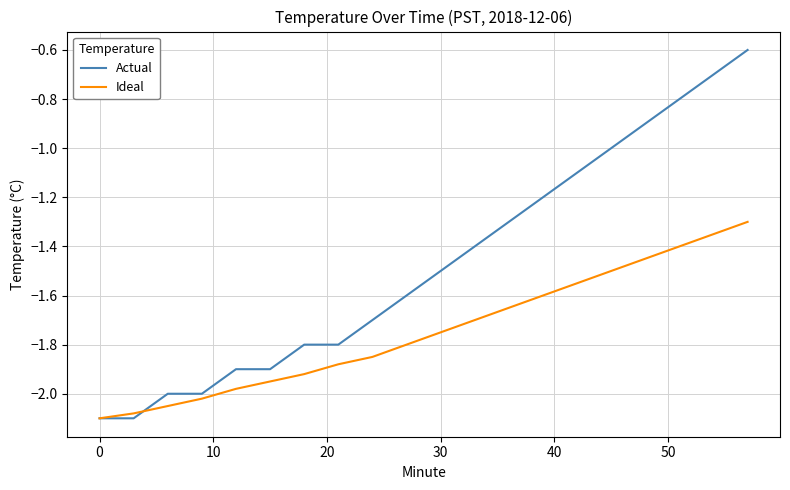

What are all the series names shown in the legend?

Actual, Ideal